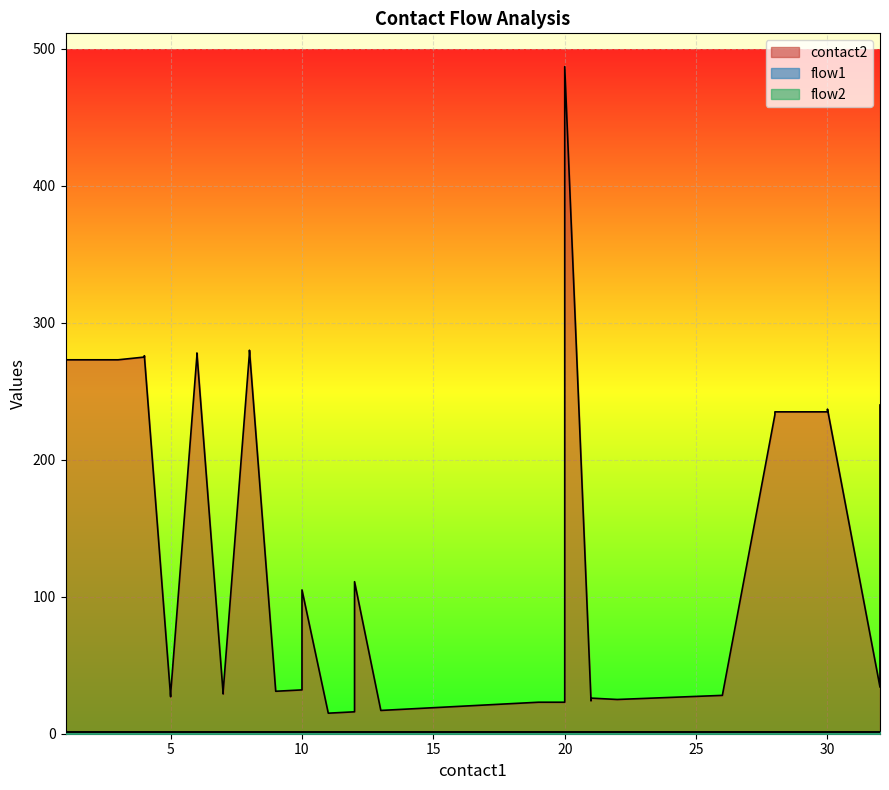

How many categories are shown in the chart?

40